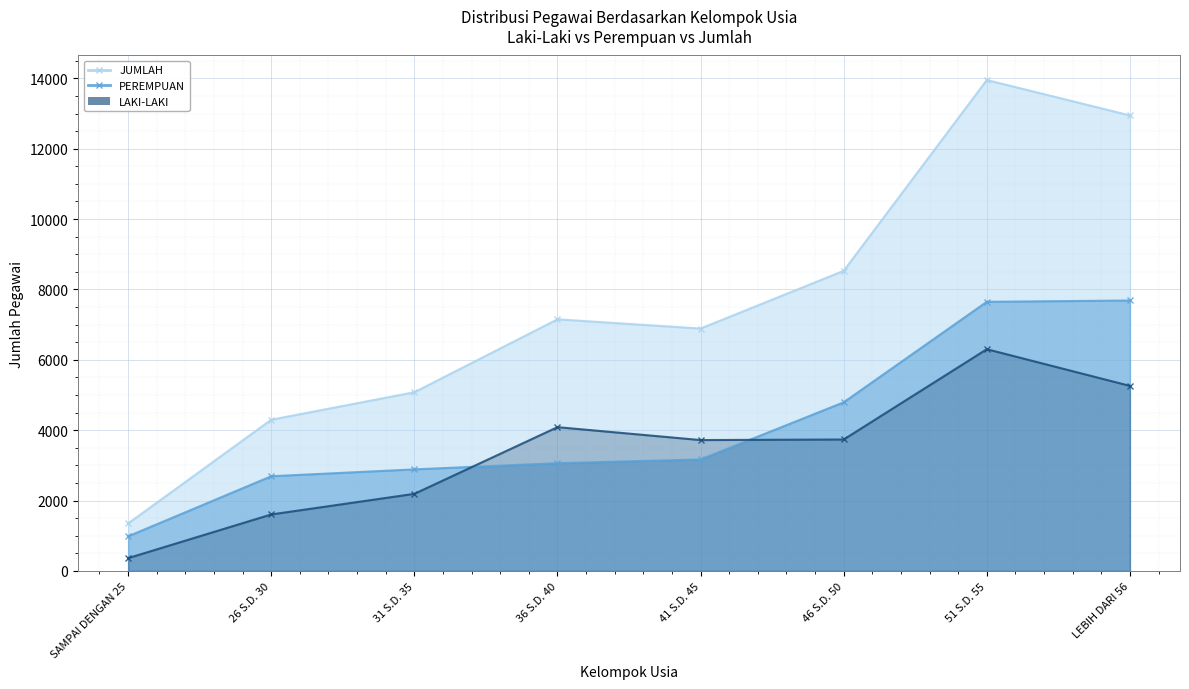

What is the sum of all PEREMPUAN values?

32925